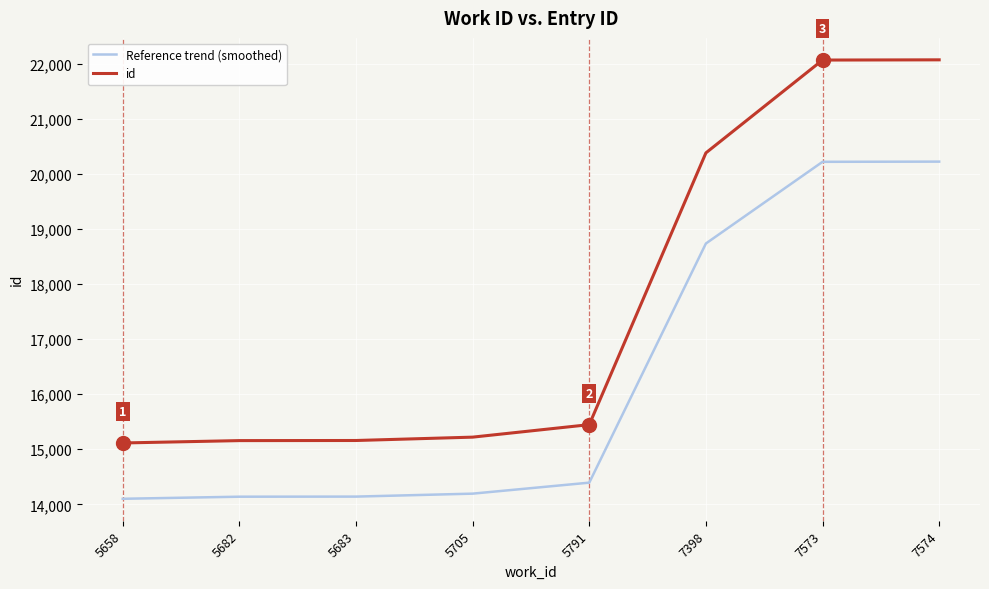

Does the chart have visible grid lines?

Yes